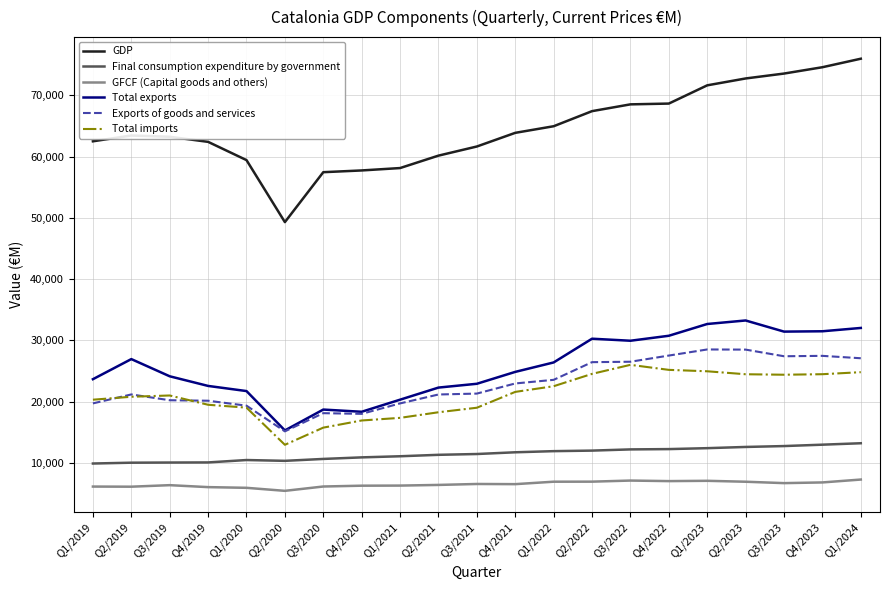

What is the difference between the highest and lowest values at Q2/2023?

65822